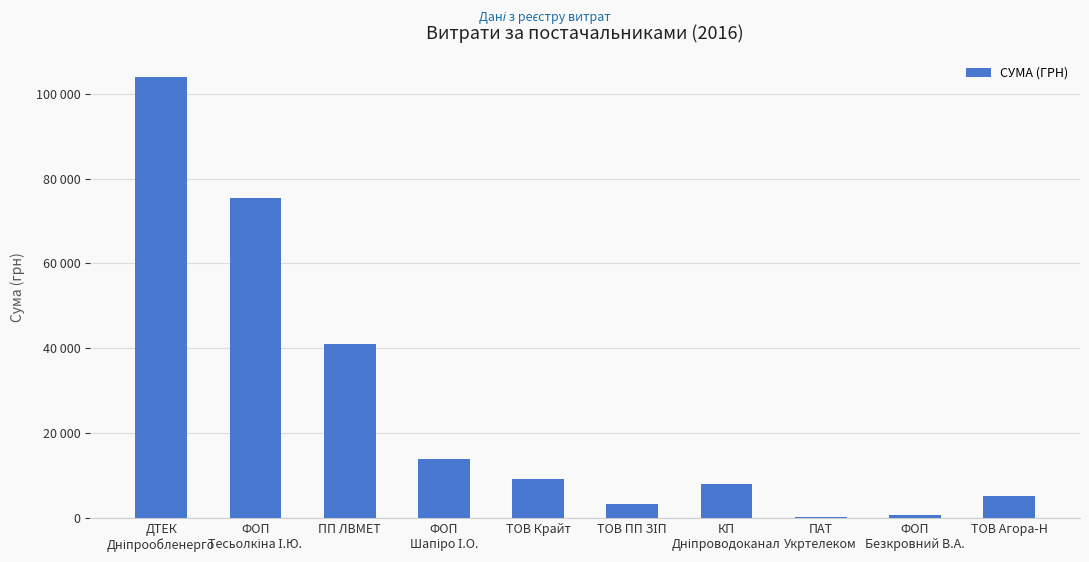

List the labels in order of value, largest first.

ДТЕК
Дніпрообленерго, ФОП
Тесьолкіна І.Ю., ПП ЛВМЕТ, ФОП
Шапіро І.О., ТОВ Крайт, КП
Дніпроводоканал, ТОВ Агора-Н, ТОВ ПП ЗІП, ФОП
Безкровний В.А., ПАТ
Укртелеком